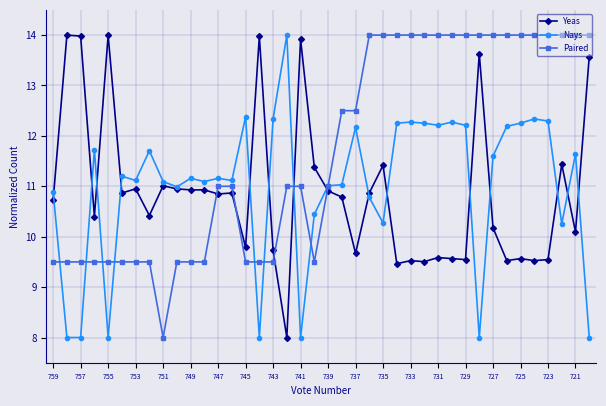

What is the value of the Paired point at the 6th from the left?

9.5